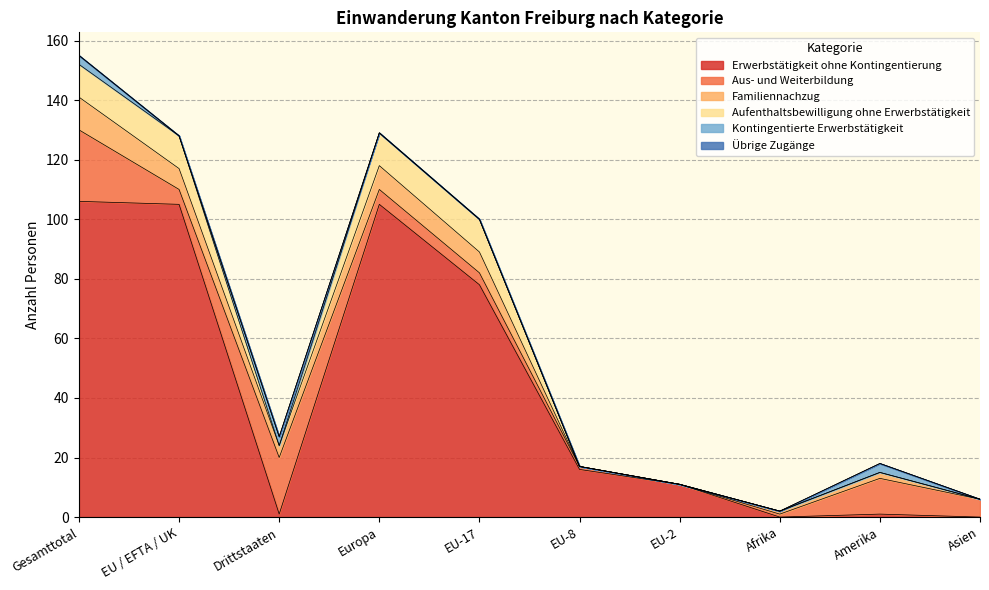

Reading right to left, transcribe all the data shown in this chart.

Erwerbstätigkeit ohne Kontingentierung: Asien=0	Amerika=1	Afrika=0	EU-2=11	EU-8=16	EU-17=78	Europa=105	Drittstaaten=1	EU / EFTA / UK=105	Gesamttotal=106
Aus- und Weiterbildung: Asien=6	Amerika=12	Afrika=1	EU-2=0	EU-8=1	EU-17=4	Europa=5	Drittstaaten=19	EU / EFTA / UK=5	Gesamttotal=24
Familiennachzug: Asien=0	Amerika=2	Afrika=1	EU-2=0	EU-8=0	EU-17=7	Europa=8	Drittstaaten=4	EU / EFTA / UK=7	Gesamttotal=11
Aufenthaltsbewilligung ohne Erwerbstätigkeit: Asien=0	Amerika=0	Afrika=0	EU-2=0	EU-8=0	EU-17=11	Europa=11	Drittstaaten=0	EU / EFTA / UK=11	Gesamttotal=11
Kontingentierte Erwerbstätigkeit: Asien=0	Amerika=3	Afrika=0	EU-2=0	EU-8=0	EU-17=0	Europa=0	Drittstaaten=3	EU / EFTA / UK=0	Gesamttotal=3
Übrige Zugänge: Asien=0	Amerika=0	Afrika=0	EU-2=0	EU-8=0	EU-17=0	Europa=0	Drittstaaten=0	EU / EFTA / UK=0	Gesamttotal=0